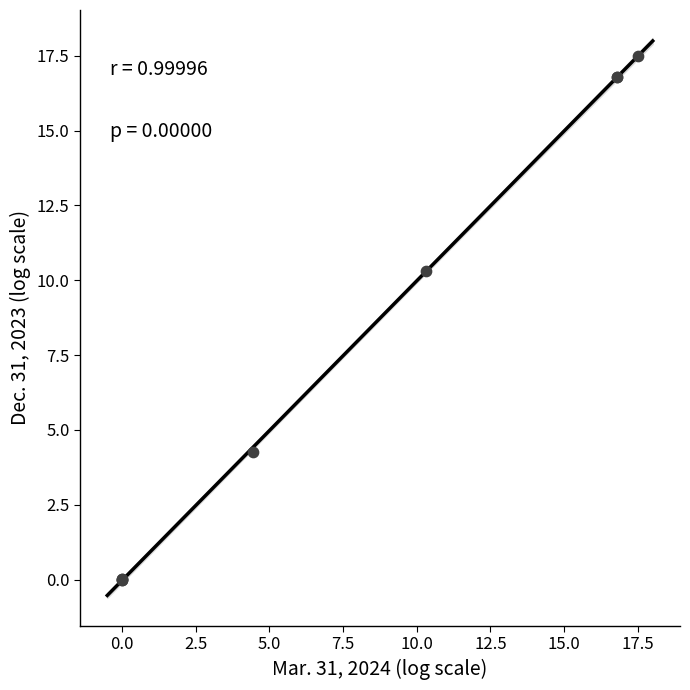

What Y value in the scatter plot is closest to 8?

10.3